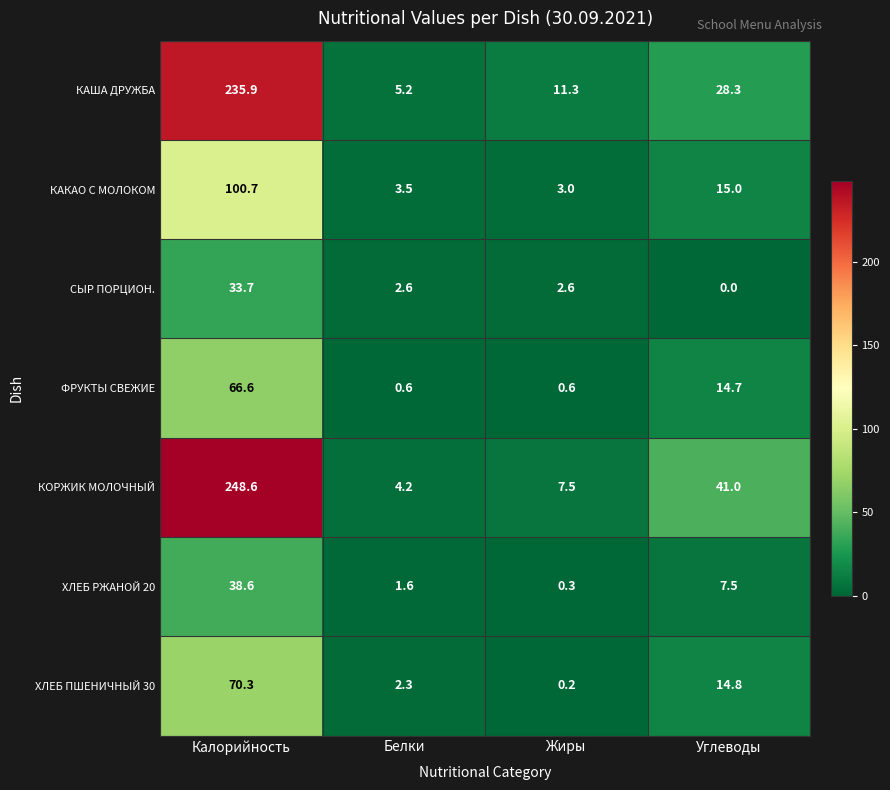

What is the difference between the maximum and minimum values in the ФРУКТЫ СВЕЖИЕ series?

66.0